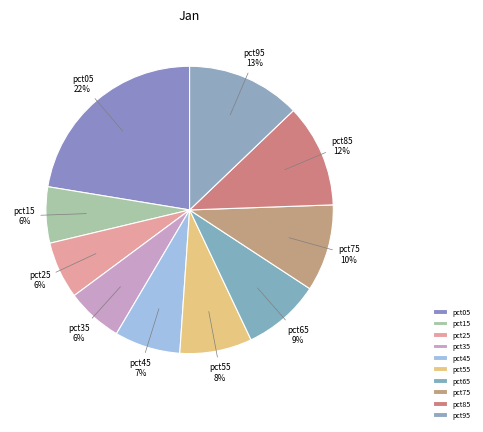

To the nearest percent, what percentage of the pie is pct55?

8%